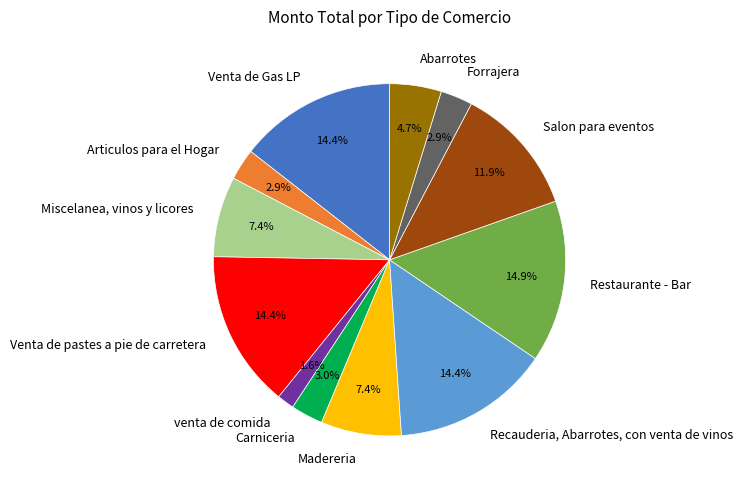

To the nearest percent, what percentage of the pie is Venta de pastes a pie de carretera?

14%